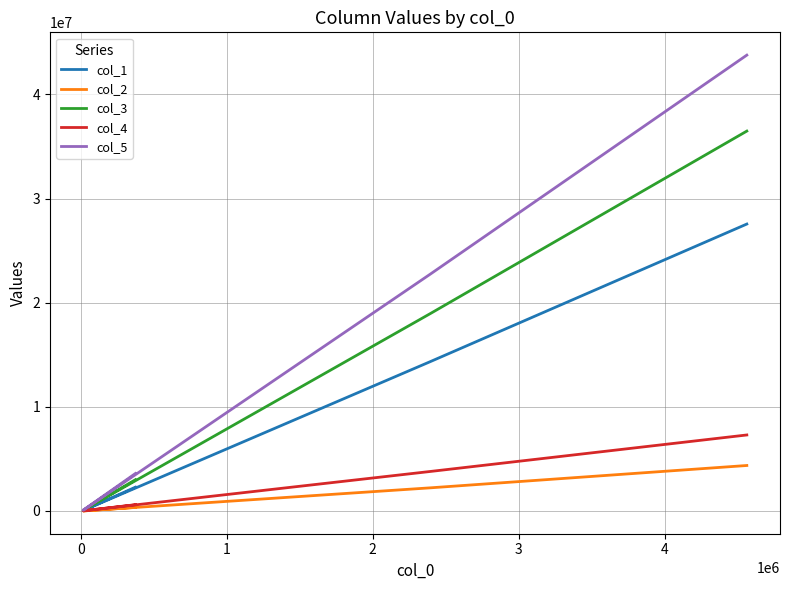

In col_1, how many points are lower than both neighbors (excluding endpoints)?

1